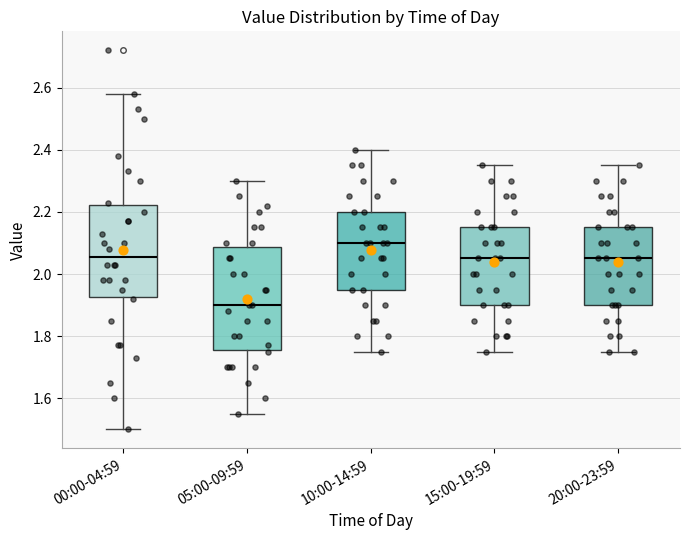

Comparing the boxes themselves (not the whiskers), which one is the tallest?

05:00-09:59